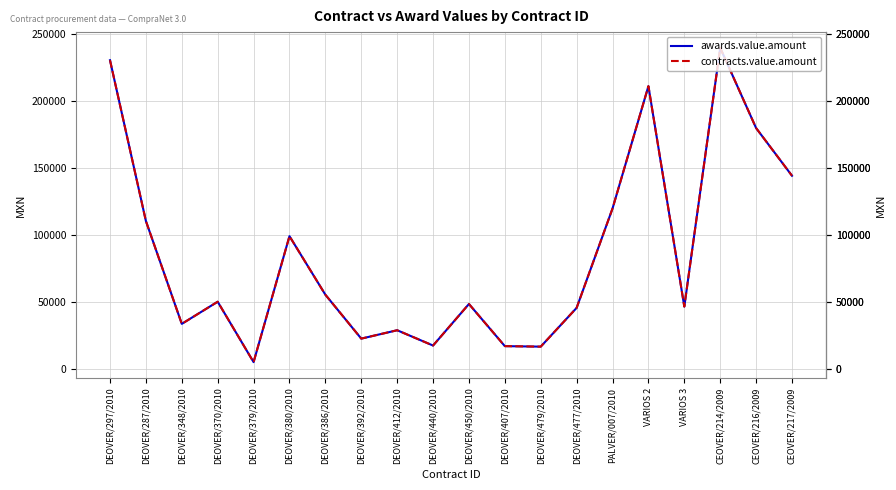

Reading left to right, transcribe all the data shown in this chart.

awards.value.amount: DEOVER/297/2010=230540.5	DEOVER/287/2010=110346.3	DEOVER/348/2010=33447.6	DEOVER/370/2010=50000.0	DEOVER/379/2010=4842.5	DEOVER/380/2010=98998.9	DEOVER/386/2010=55252.4	DEOVER/392/2010=22413.8	DEOVER/412/2010=28682.1	DEOVER/440/2010=17247.5	DEOVER/450/2010=48307.3	DEOVER/407/2010=16800.0	DEOVER/479/2010=16422.0	DEOVER/477/2010=45409.0	PALVER/007/2010=119685.0	VARIOS 2=211144.8	VARIOS 3=46372.8	CEOVER/214/2009=239800.0	CEOVER/216/2009=179821.7	CEOVER/217/2009=144161.2
contracts.value.amount: DEOVER/297/2010=230540.5	DEOVER/287/2010=110346.3	DEOVER/348/2010=33447.6	DEOVER/370/2010=50000.0	DEOVER/379/2010=4842.5	DEOVER/380/2010=98998.9	DEOVER/386/2010=55252.4	DEOVER/392/2010=22413.8	DEOVER/412/2010=28682.1	DEOVER/440/2010=17247.5	DEOVER/450/2010=48307.3	DEOVER/407/2010=16800.0	DEOVER/479/2010=16422.0	DEOVER/477/2010=45409.0	PALVER/007/2010=119685.0	VARIOS 2=211144.8	VARIOS 3=46372.8	CEOVER/214/2009=239800.0	CEOVER/216/2009=179821.7	CEOVER/217/2009=144161.2